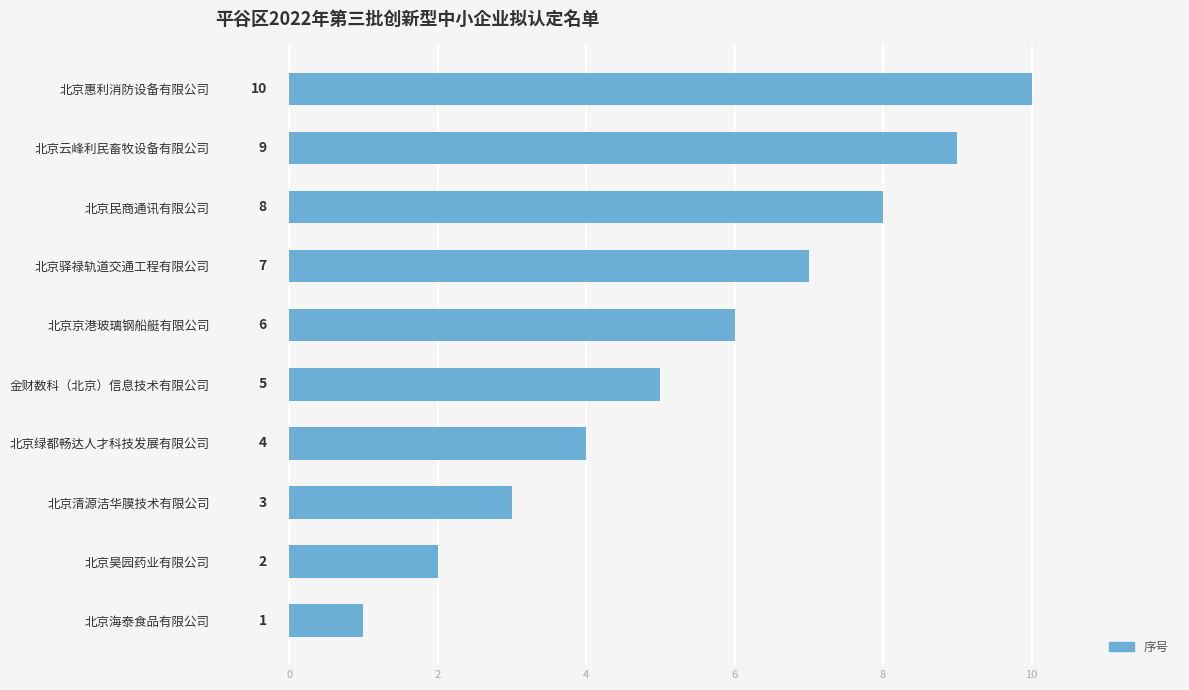

Is it true that the value at 北京绿都畅达人才科技发展有限公司 is 5?

False